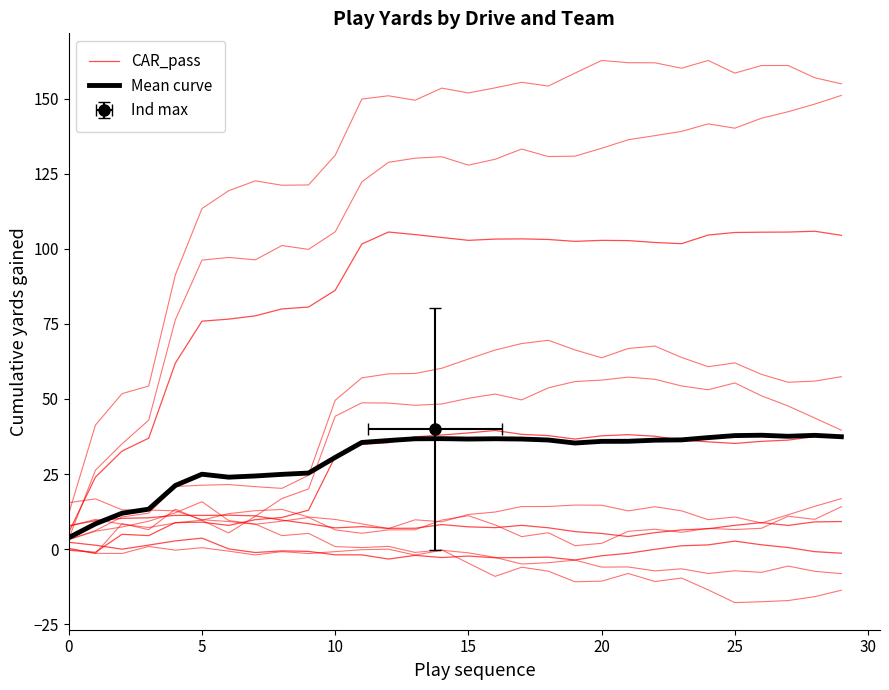

Read the Mean curve value at 15.

36.7